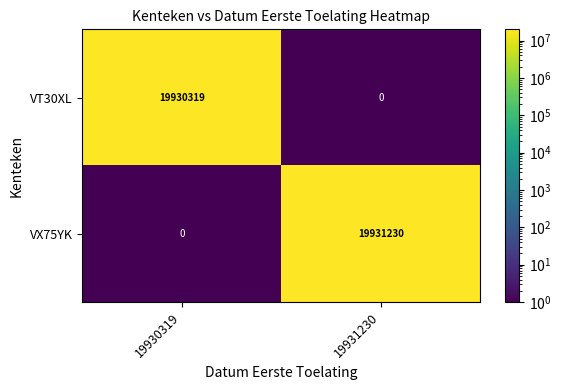

The VX75YK series shows 13759477 at 19931230. True or false?

False